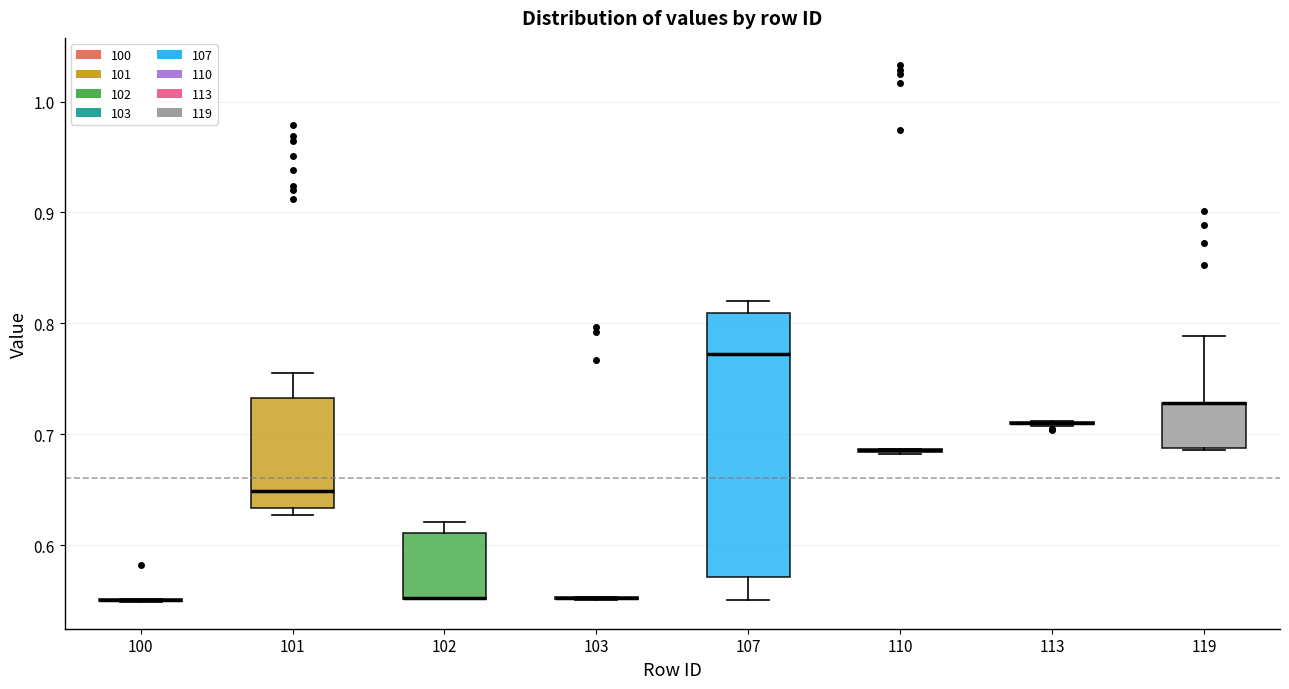

Reading left to right, read every box against the y-axis: the position of its median line, the range the box covers, and the ends of its whiskers. The values are not printed on the chart, so give them approximately, as read against the axis.

100: box collapsed to a line at 0.55, whiskers 0.55 to 0.55
101: median 0.65, box 0.63 to 0.73, whiskers 0.63 (just below the box's lower edge) to 0.76
102: median 0.55 (drawn on the box's lower edge), box 0.55 to 0.61, whiskers 0.55 to 0.62
103: box collapsed to a line at 0.55, whiskers 0.55 to 0.55
107: median 0.77, box 0.57 to 0.81, whiskers 0.55 to 0.82
110: box collapsed to a line at 0.69, whiskers 0.68 to 0.69
113: box collapsed to a line at 0.71, whiskers 0.71 to 0.71
119: median 0.73 (drawn on the box's upper edge), box 0.69 to 0.73, whiskers 0.69 to 0.79